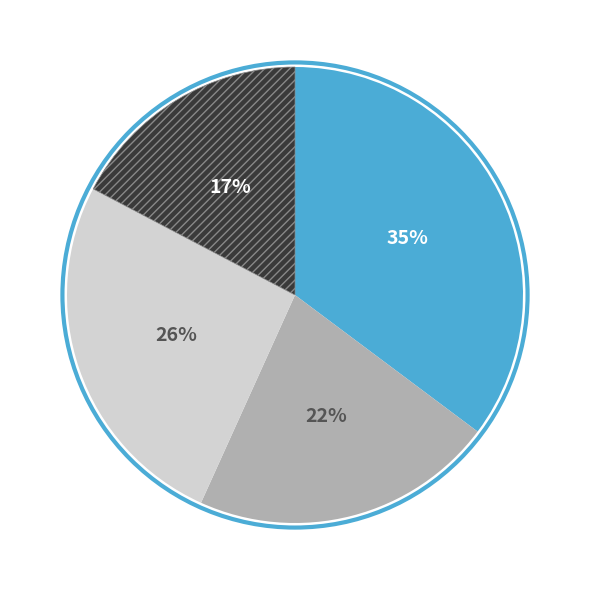

To the nearest percent, what is the difference between the largest and smallest slice percentages?

18%